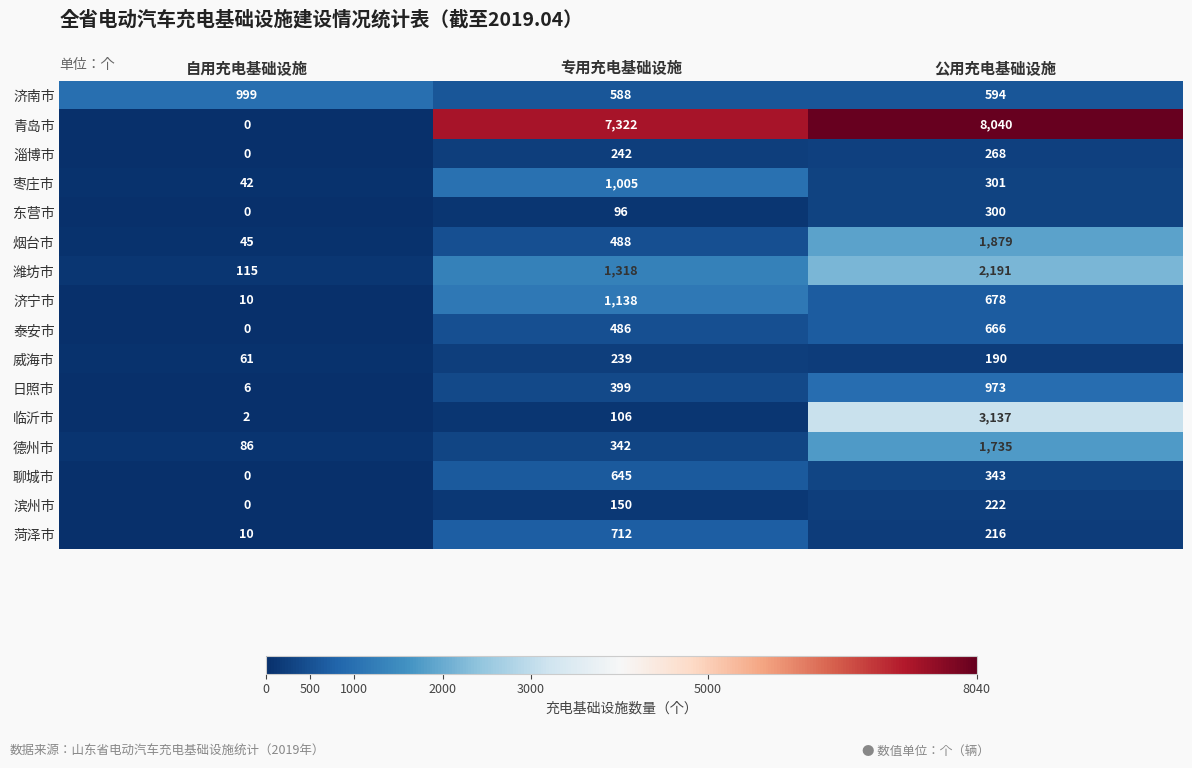

List the series in order of their peak value, highest first.

青岛市, 临沂市, 潍坊市, 烟台市, 德州市, 济宁市, 枣庄市, 济南市, 日照市, 菏泽市, 泰安市, 聊城市, 东营市, 淄博市, 威海市, 滨州市